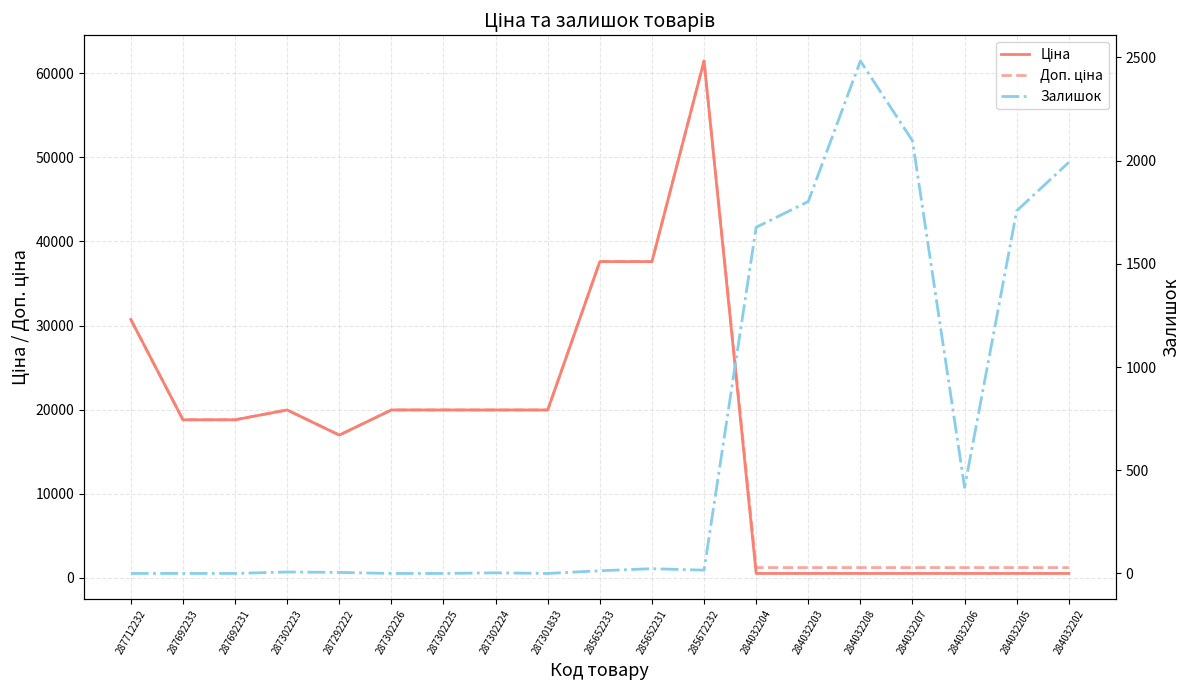

Reading left to right, extract all data points from this chart.

Ціна: 30717.1	18796.8	18796.8	19964.2	16976.3	19964.2	19964.2	19964.2	19964.2	37593.6	37593.6	61434.3	539.0	539.0	539.0	539.0	539.0	539.0	539.0
Доп. ціна: 30717.1	18796.8	18796.8	19964.2	16976.3	19964.2	19964.2	19964.2	19964.2	37593.6	37593.6	61434.3	1235.4	1235.4	1235.4	1235.4	1235.4	1235.4	1235.4
Залишок: 0.0	0.0	0.0	7.0	5.0	0.0	0.0	3.0	0.0	13.0	23.0	16.0	1677.0	1802.0	2483.0	2096.0	417.0	1757.0	1992.0